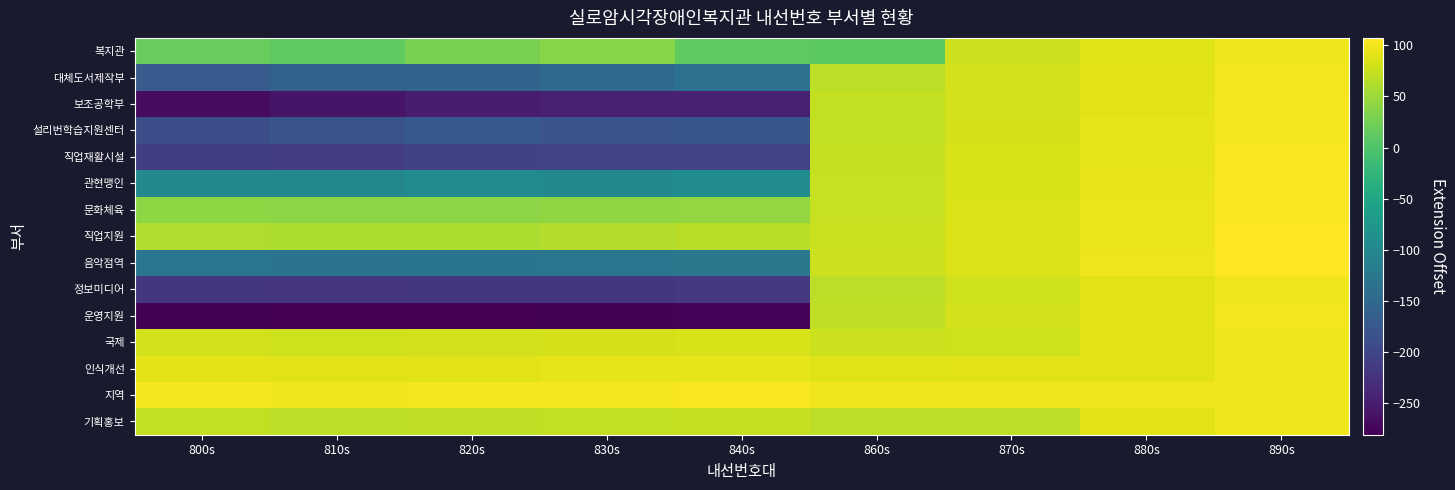

Which has a higher value, 870s or 810s?

870s